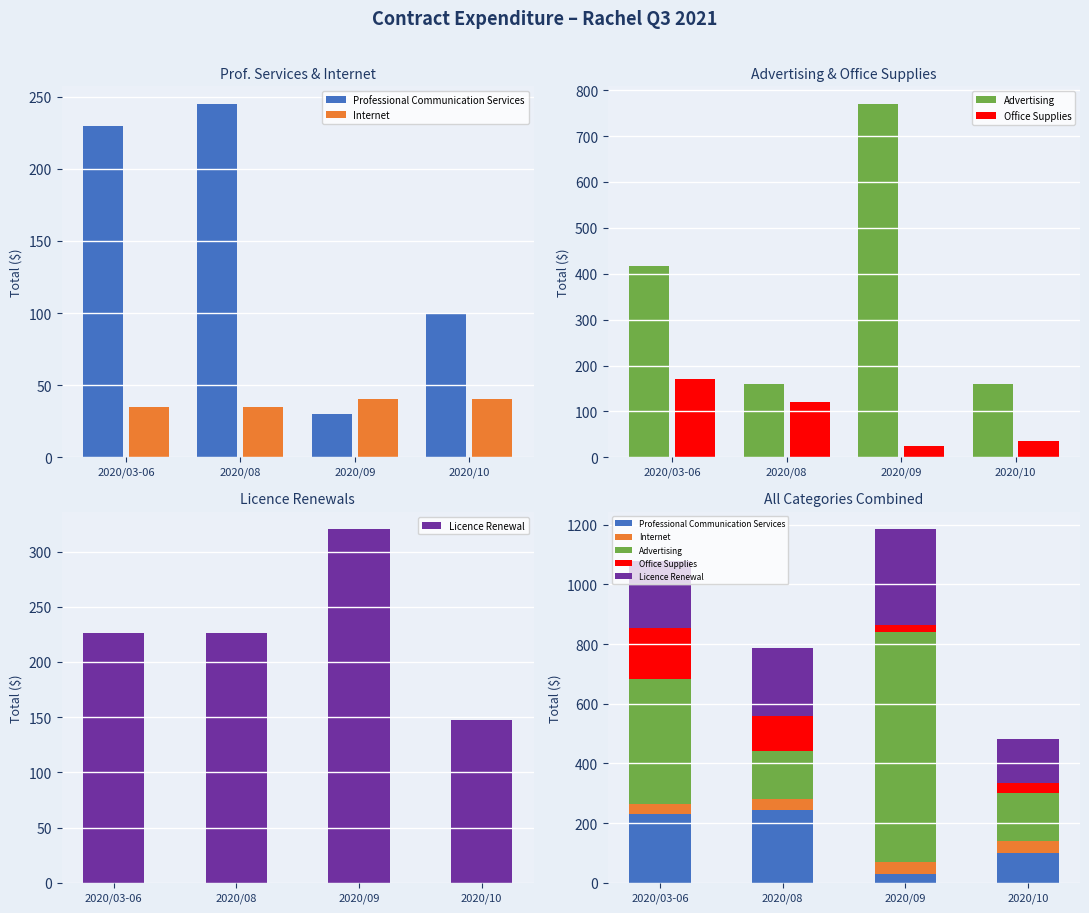

What position from the right is 2020/09?

2